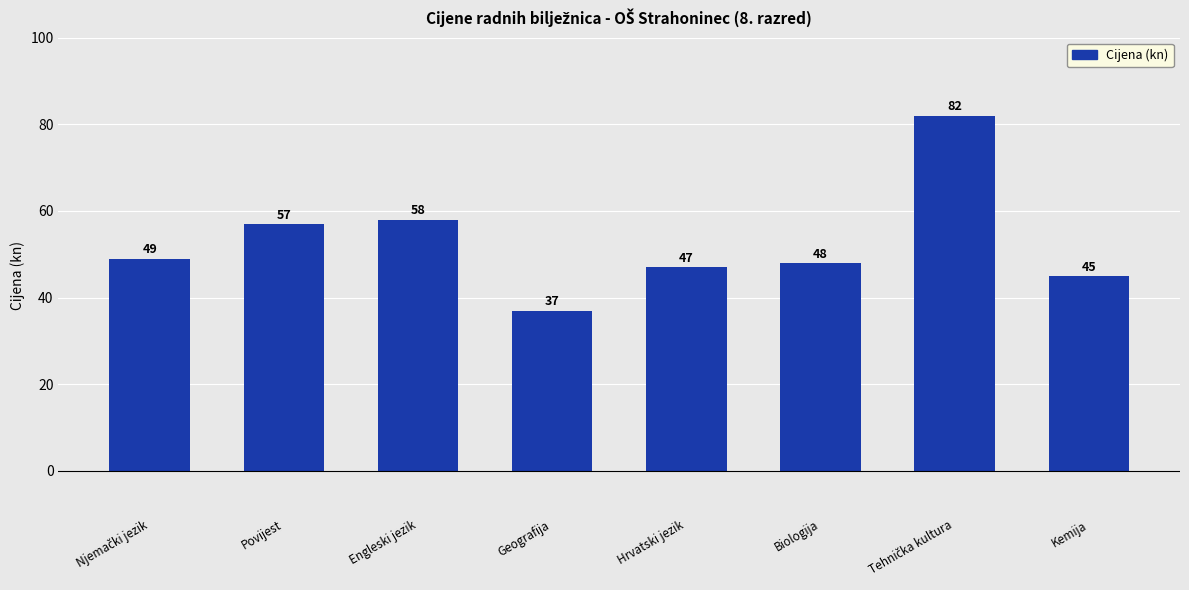

What is the difference between the values at Biologija and Kemija?

3